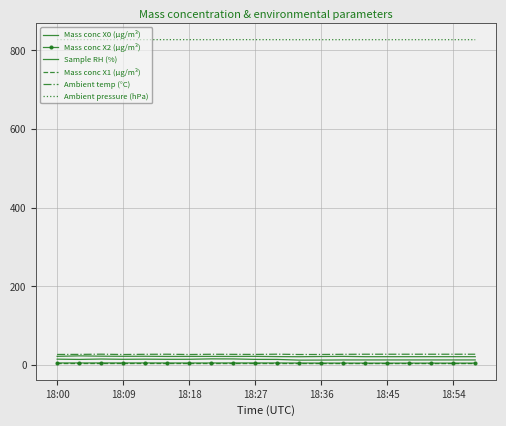

Count the Ambient temp (°C) values in the range 27 to 28.

20